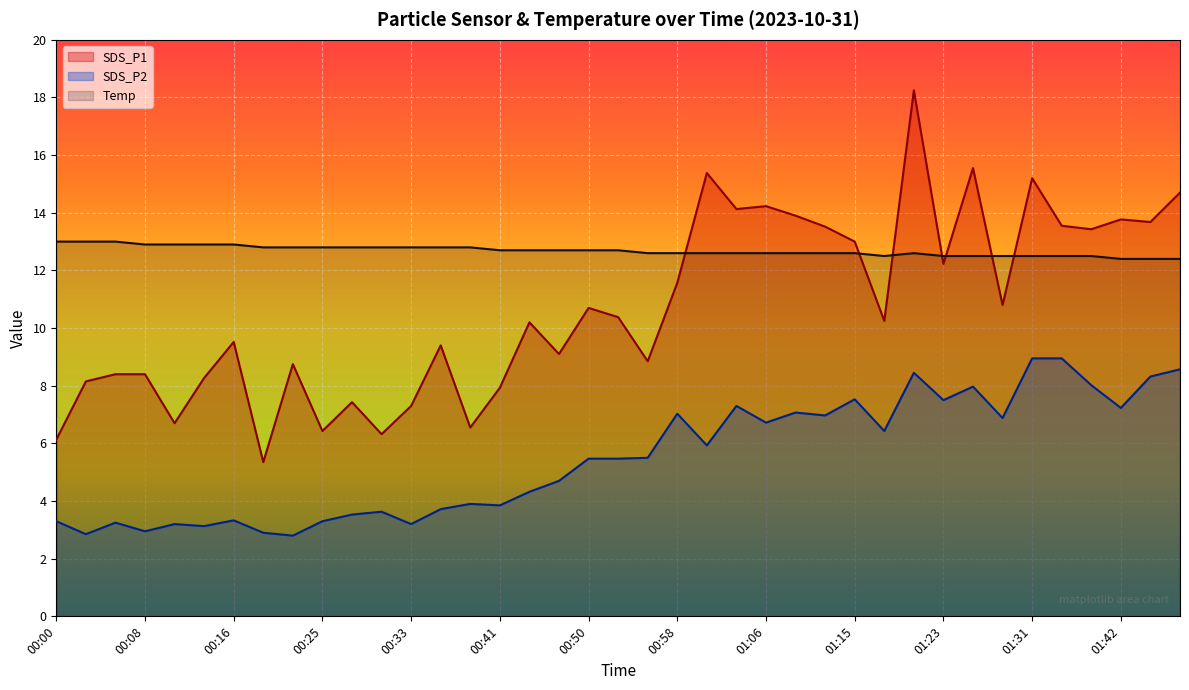

Is it true that SDS_P1 equals 10.6 at 00:41?

False